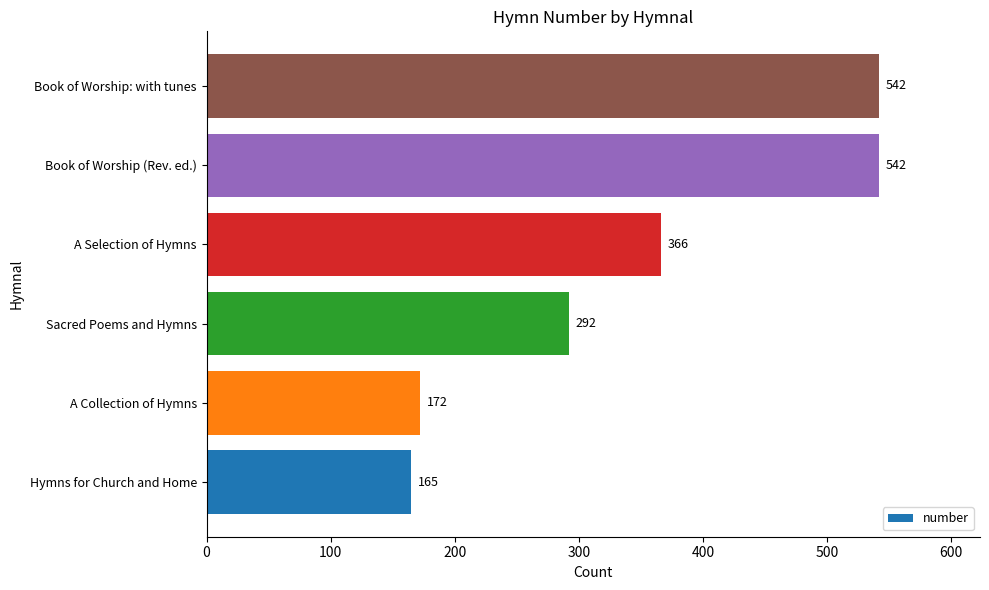

At which label is the value closest to 353?

A Selection of Hymns